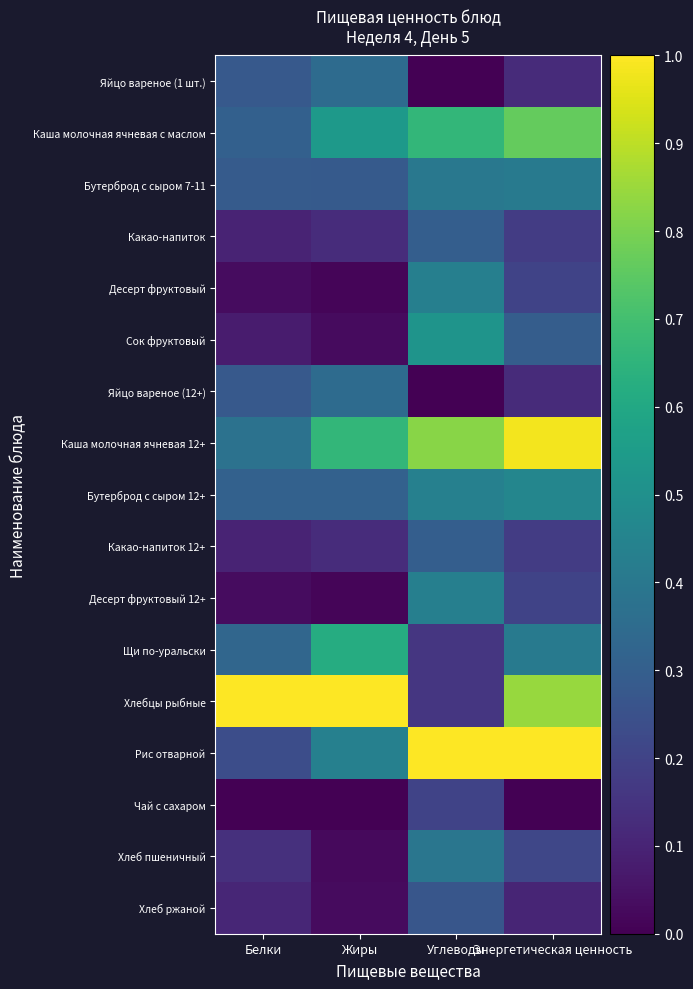

Reading right to left, transcribe all the data shown in this chart.

Яйцо вареное (1 шт.): Энергетическая ценность=0.1	Углеводы=0.0	Жиры=0.3	Белки=0.3
Каша молочная ячневая с маслом: Энергетическая ценность=0.8	Углеводы=0.7	Жиры=0.5	Белки=0.3
Бутерброд с сыром 7-11: Энергетическая ценность=0.4	Углеводы=0.4	Жиры=0.3	Белки=0.3
Какао-напиток: Энергетическая ценность=0.2	Углеводы=0.3	Жиры=0.1	Белки=0.1
Десерт фруктовый: Энергетическая ценность=0.2	Углеводы=0.4	Жиры=0.0	Белки=0.0
Сок фруктовый: Энергетическая ценность=0.3	Углеводы=0.5	Жиры=0.0	Белки=0.1
Яйцо вареное (12+): Энергетическая ценность=0.1	Углеводы=0.0	Жиры=0.3	Белки=0.3
Каша молочная ячневая 12+: Энергетическая ценность=1.0	Углеводы=0.8	Жиры=0.7	Белки=0.4
Бутерброд с сыром 12+: Энергетическая ценность=0.5	Углеводы=0.4	Жиры=0.3	Белки=0.3
Какао-напиток 12+: Энергетическая ценность=0.2	Углеводы=0.3	Жиры=0.1	Белки=0.1
Десерт фруктовый 12+: Энергетическая ценность=0.2	Углеводы=0.4	Жиры=0.0	Белки=0.0
Щи по-уральски: Энергетическая ценность=0.4	Углеводы=0.2	Жиры=0.6	Белки=0.3
Хлебцы рыбные: Энергетическая ценность=0.8	Углеводы=0.2	Жиры=1.0	Белки=1.0
Рис отварной: Энергетическая ценность=1.0	Углеводы=1.0	Жиры=0.4	Белки=0.2
Чай с сахаром: Энергетическая ценность=0.0	Углеводы=0.2	Жиры=0.0	Белки=0.0
Хлеб пшеничный: Энергетическая ценность=0.2	Углеводы=0.4	Жиры=0.0	Белки=0.1
Хлеб ржаной: Энергетическая ценность=0.1	Углеводы=0.3	Жиры=0.0	Белки=0.1